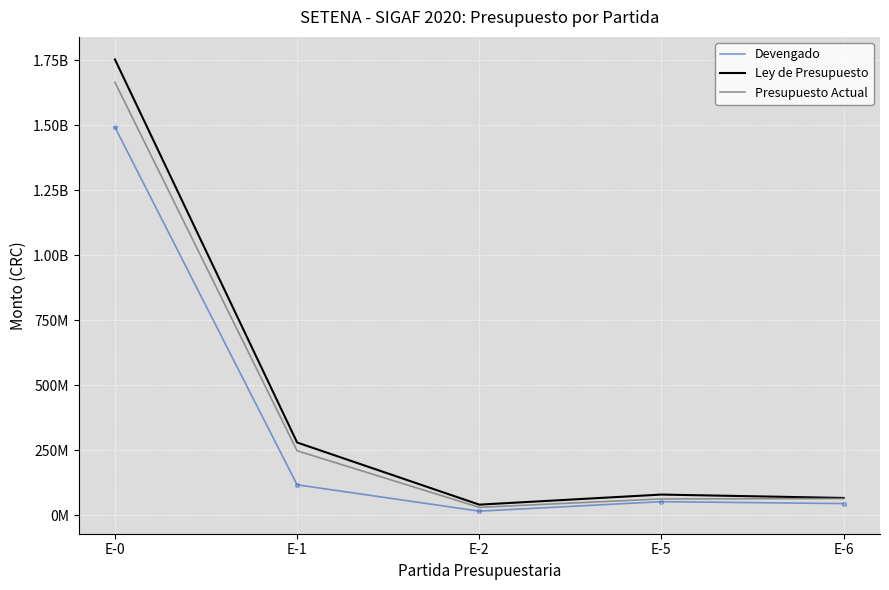

What are all the series names shown in the legend?

Devengado, Ley de Presupuesto, Presupuesto Actual